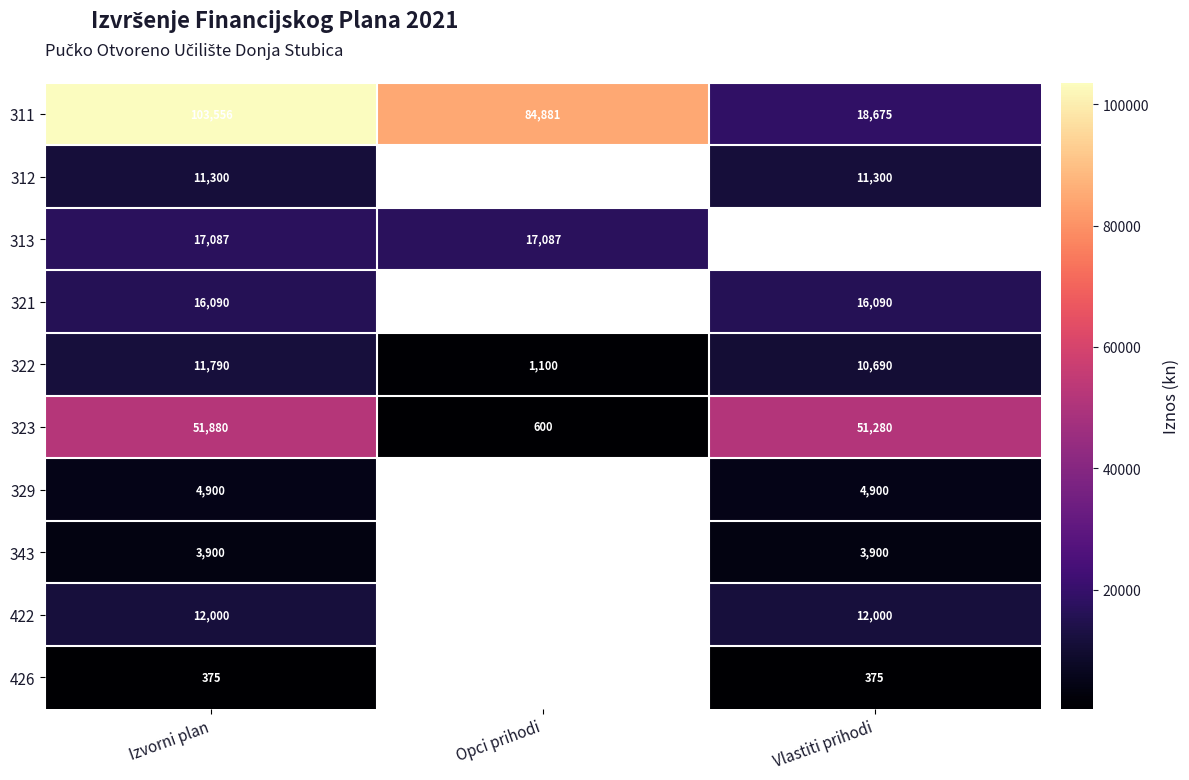

At which label does 322 first exceed 10690?

Izvorni plan